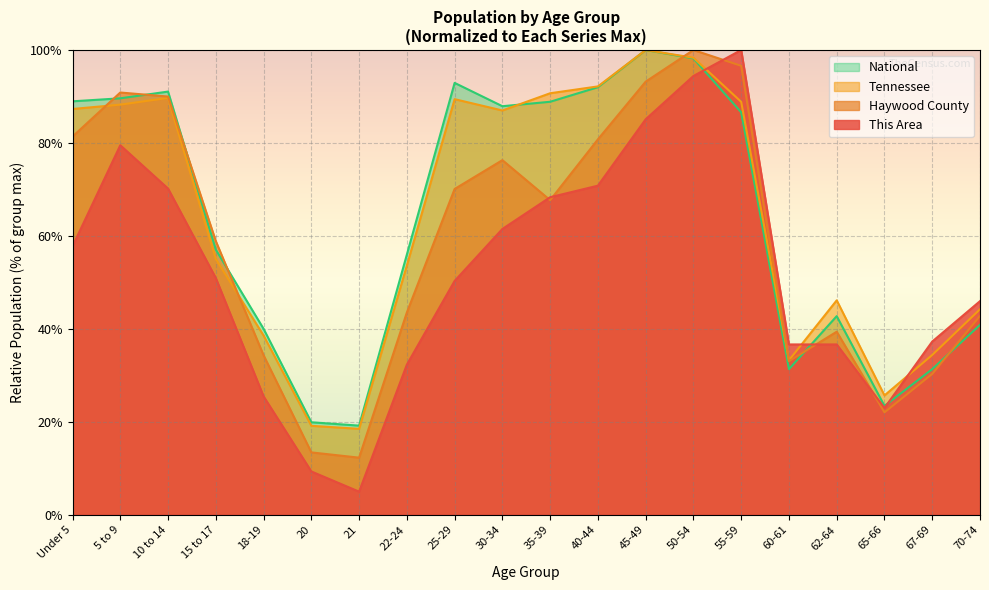

Where does the Tennessee series first go above 86?

Under 5